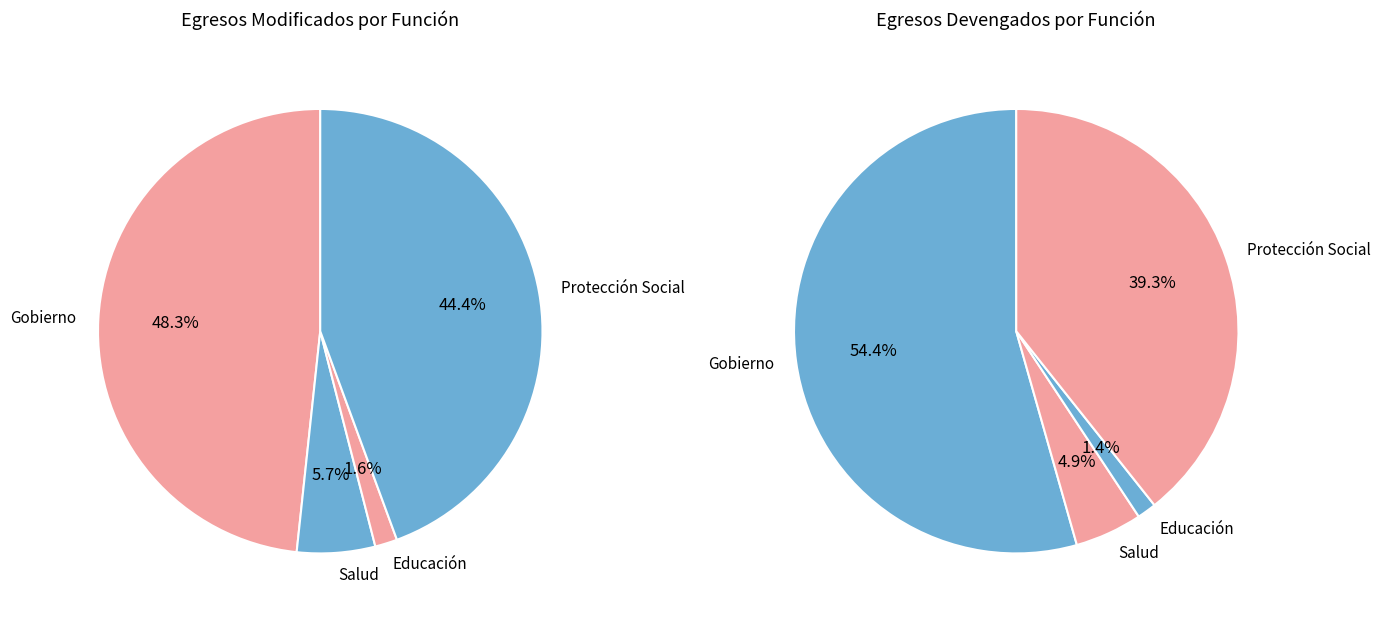

Is there a majority slice in this chart?

No